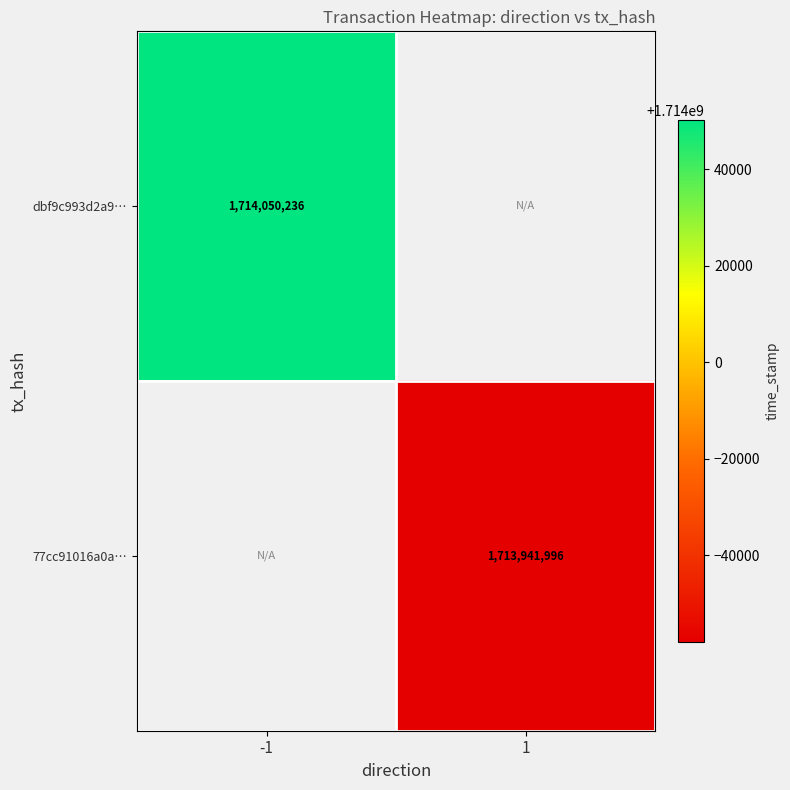

Is it true that dbf9c993d2a9… equals 774726814 at -1?

False